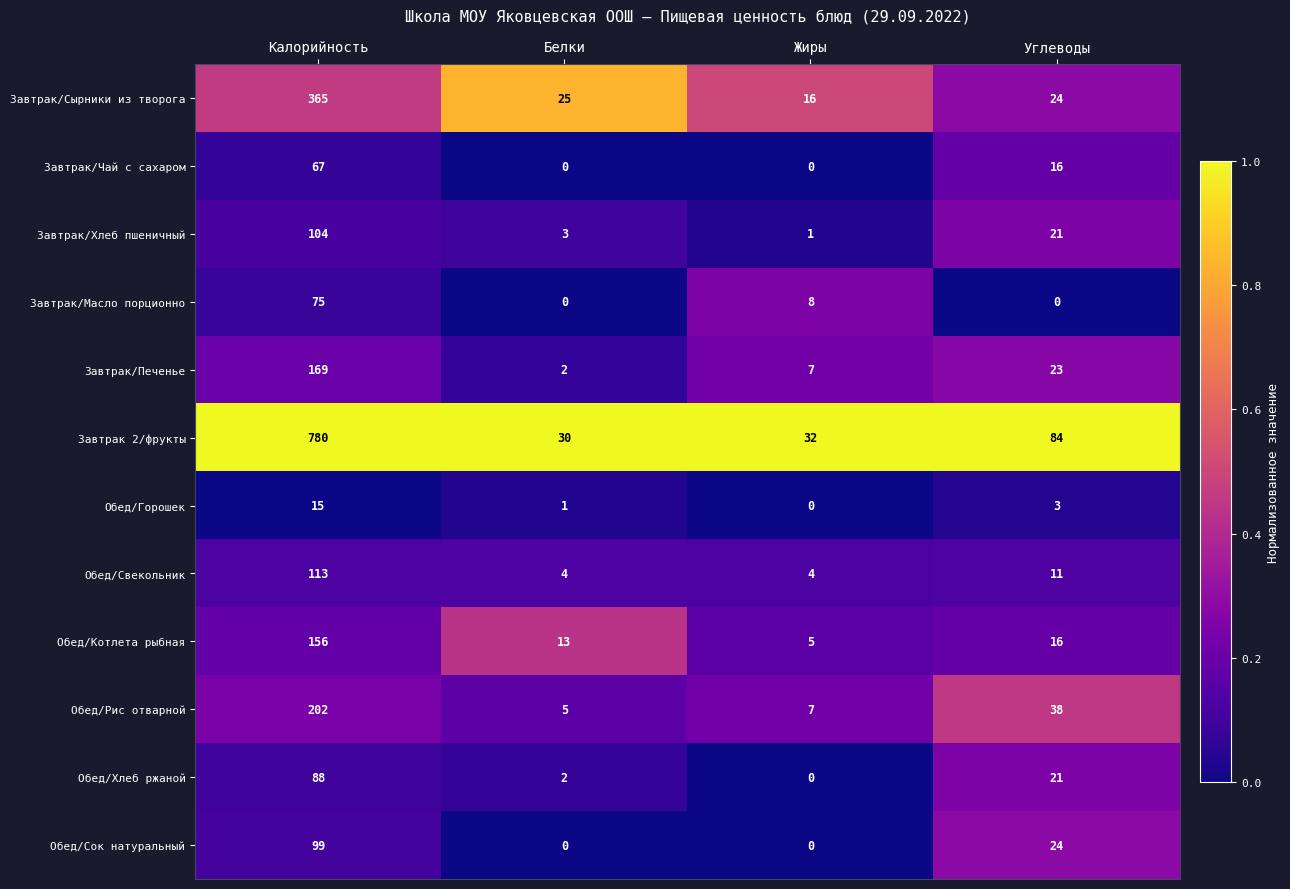

What is the difference between the maximum and minimum values in the Завтрак/Печенье series?

167